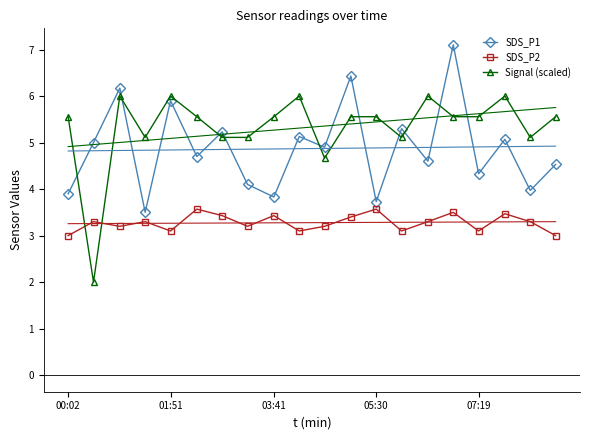

True or false: SDS_P1 and SDS_P2 cross at least once.

False